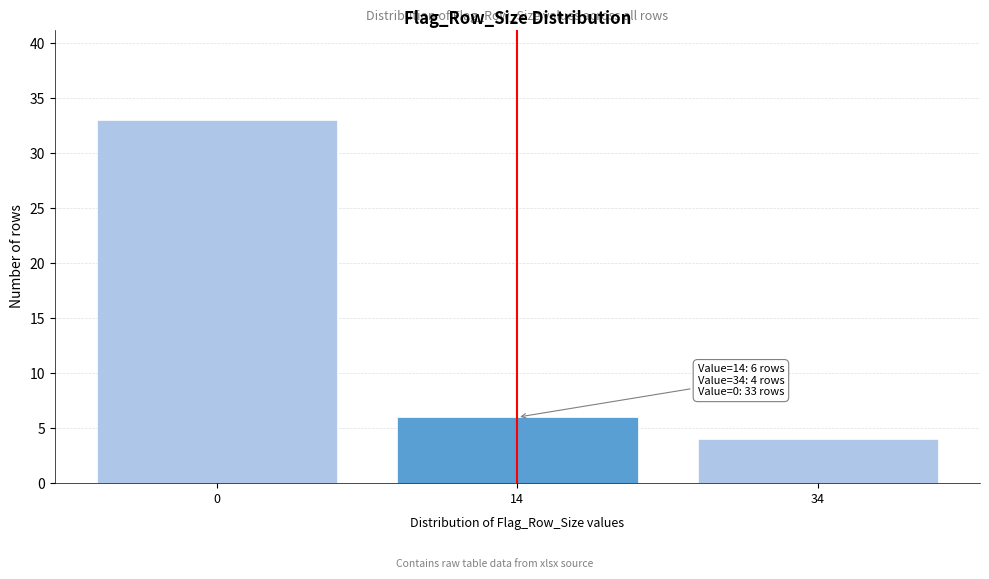

Reading left to right, transcribe all the data shown in this chart.

0=33	14=6	34=4